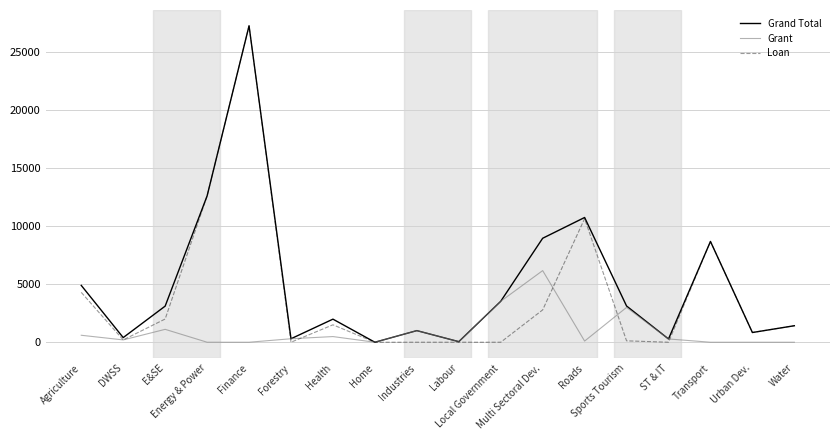

Which series ends up on top after the final intersection of Grant and Loan?

Loan